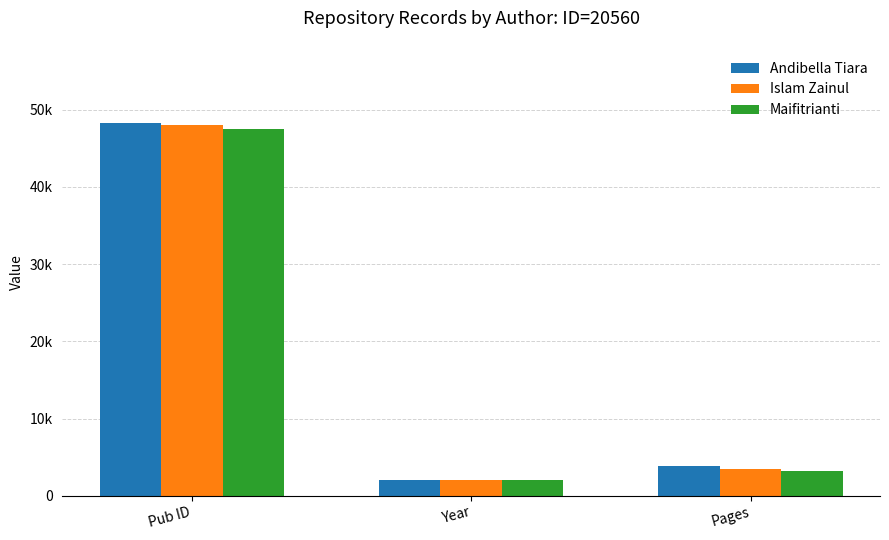

What is the minimum value for Islam Zainul?

2020